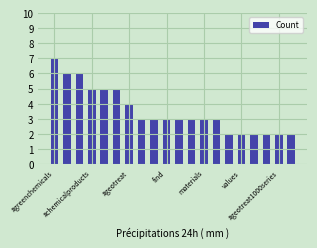

Count the values in the range 2 to 5.

17